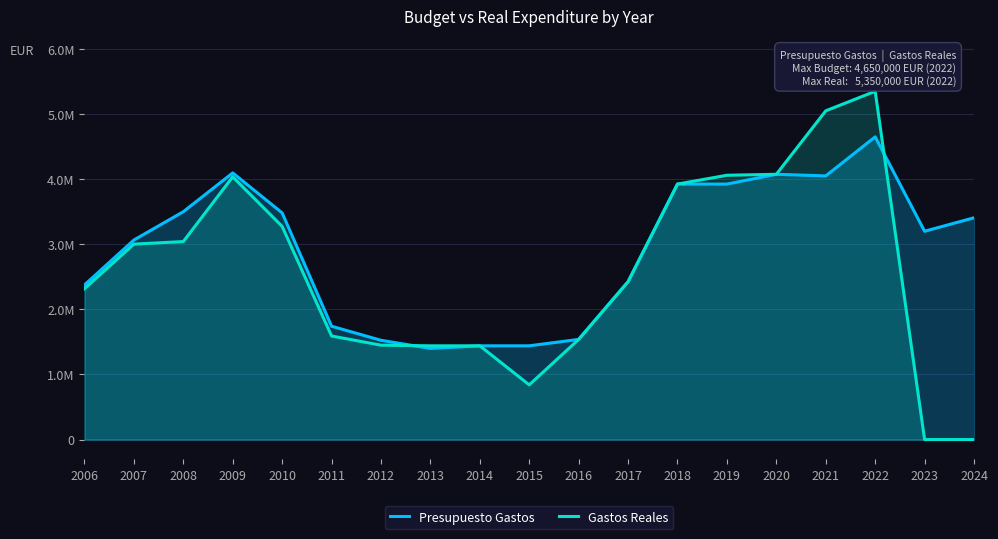

At 2020, list the series in order from largest to smallest.

Presupuesto Gastos, Gastos Reales